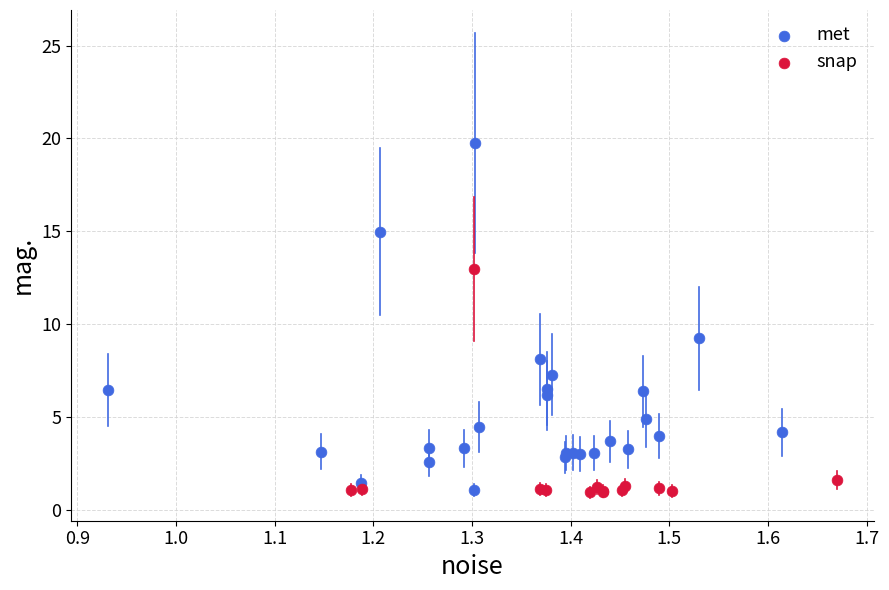

Which series has the largest Y range (max minus min)?

met